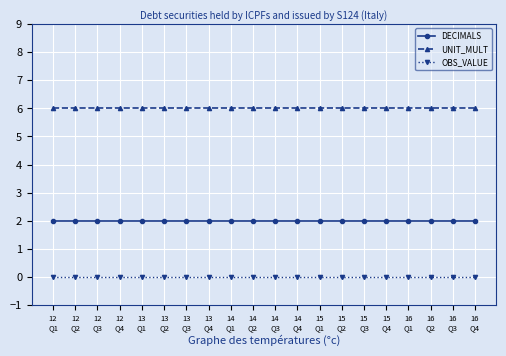

Does the chart display data point markers on the line(s)?

Yes